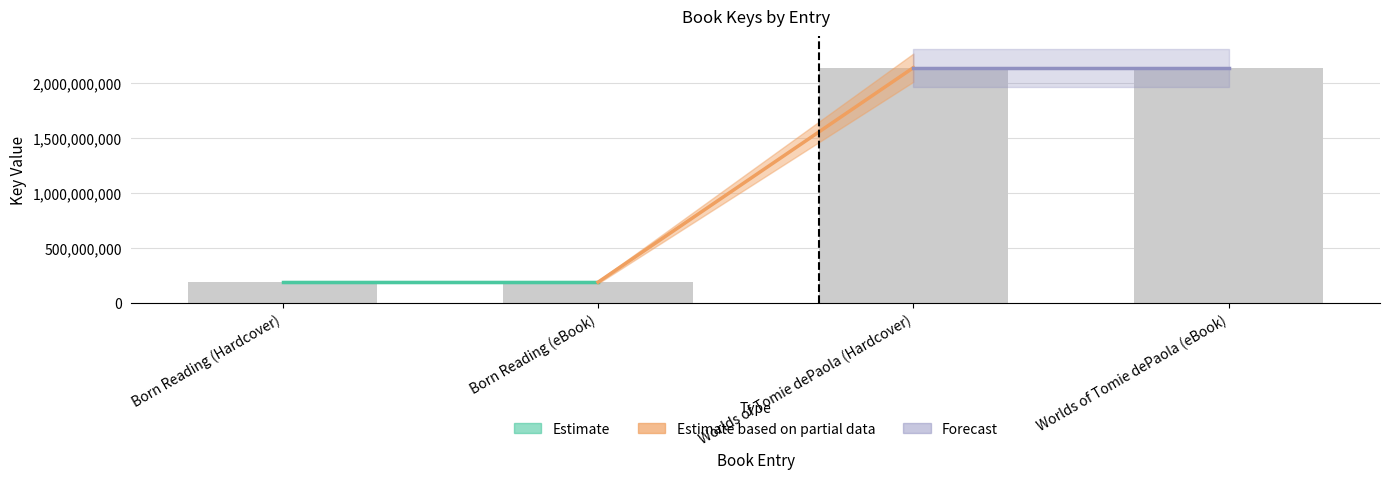

What position from the left is Born Reading (Hardcover)?

1